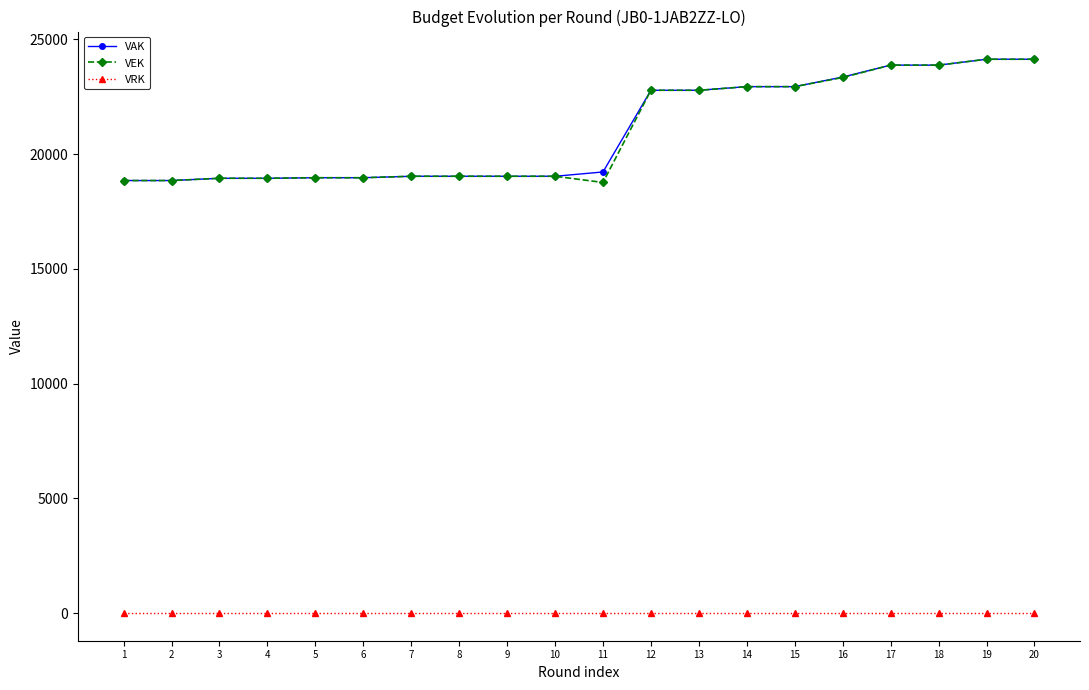

At how many categories does at least one series exceed 15644?

20